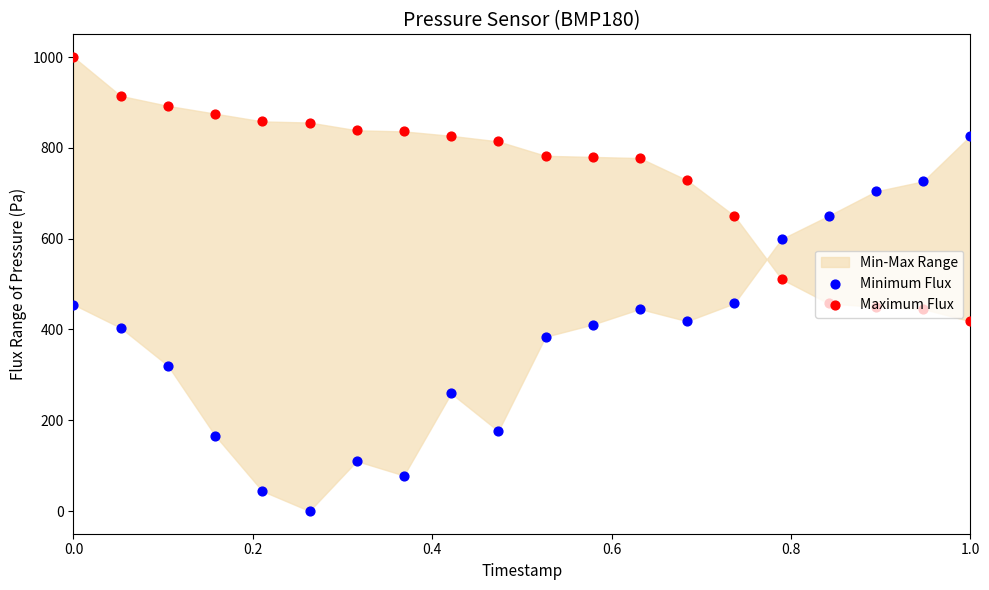

Which series reaches the minimum Y coordinate?

Minimum Flux